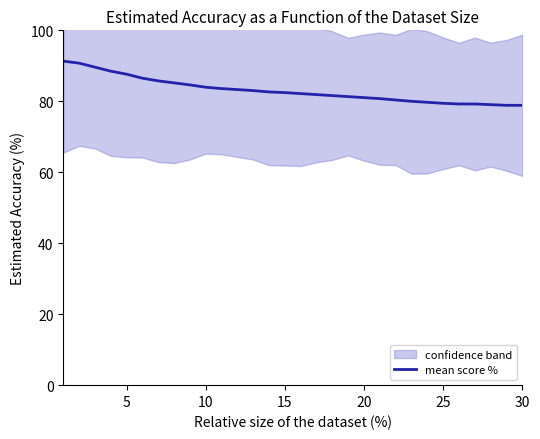

What is the highest value of the mean score % series?

91.3